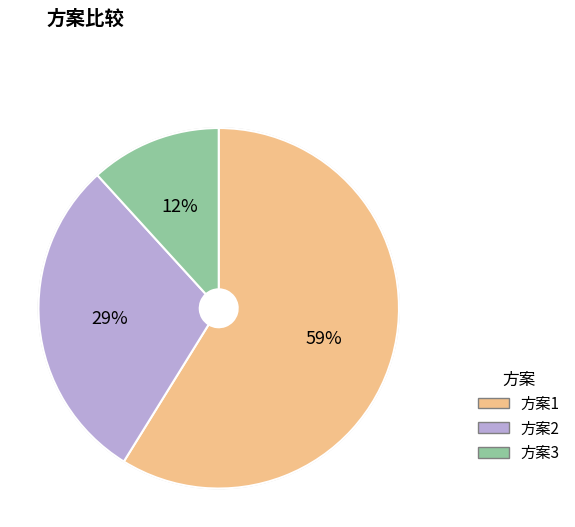

Is the sum of 方案1 and 方案2 greater than half?

Yes